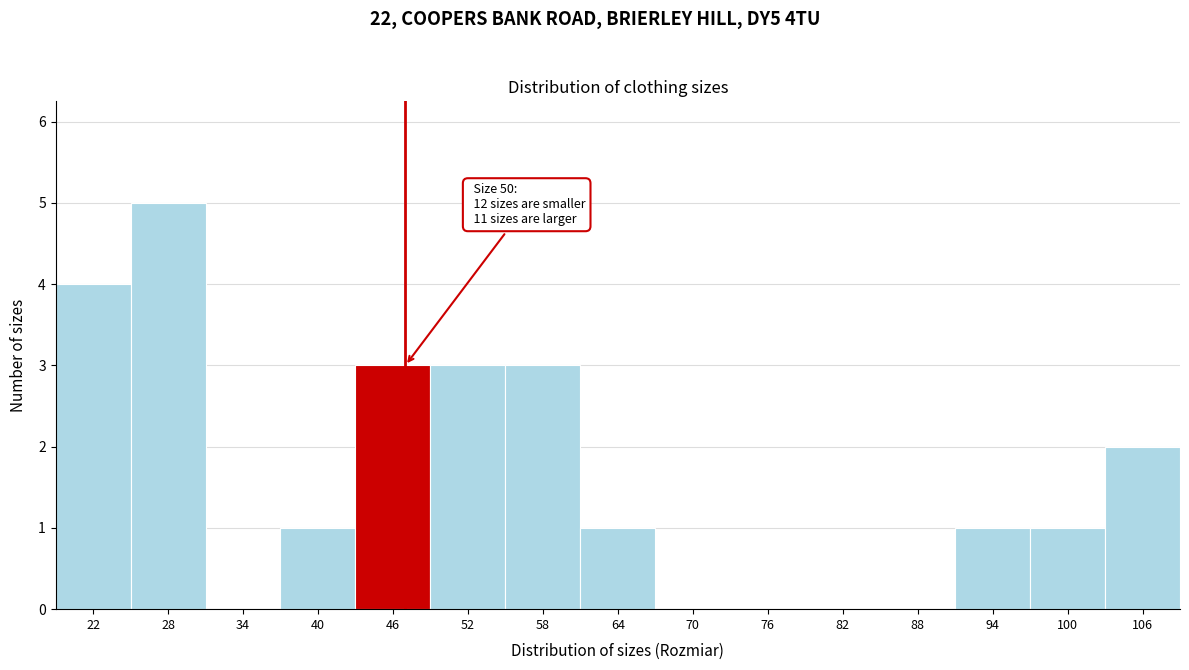

Reading left to right, extract all data points from this chart.

22=4	28=5	34=0	40=1	46=3	52=3	58=3	64=1	70=0	76=0	82=0	88=0	94=1	100=1	106=2